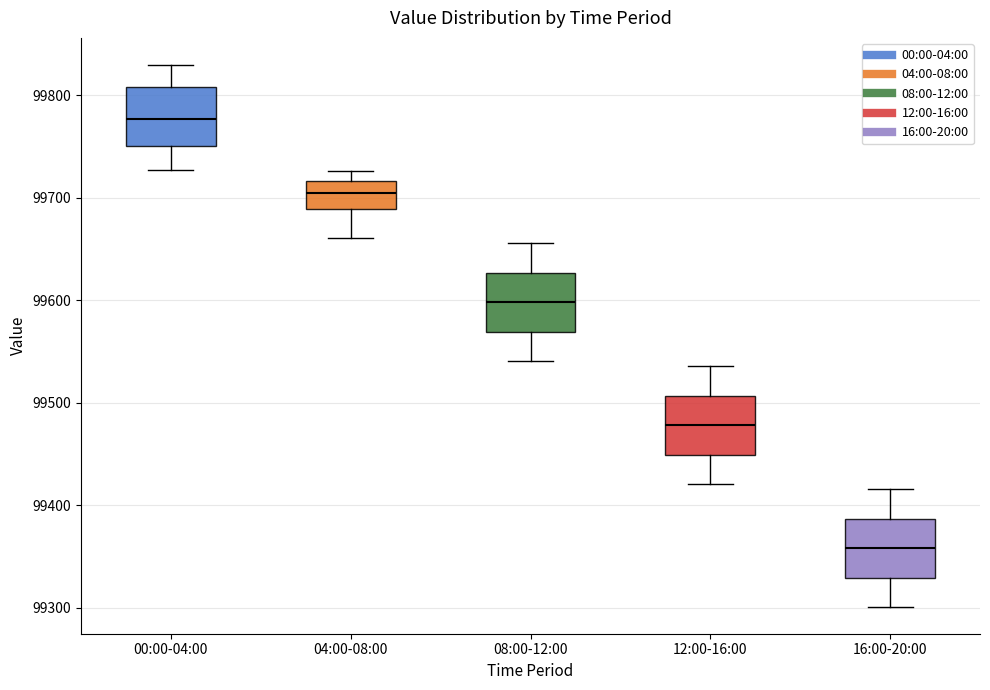

Reading left to right, read every box against the y-axis: the position of its median line, the range the box covers, and the ends of its whiskers. The values are not printed on the chart, so give them approximately, as read against the axis.

00:00-04:00: median 99780, box 99750 to 99810, whiskers 99730 to 99830
04:00-08:00: median 99700, box 99690 to 99720, whiskers 99660 to 99730
08:00-12:00: median 99600, box 99570 to 99630, whiskers 99540 to 99660
12:00-16:00: median 99480, box 99450 to 99510, whiskers 99420 to 99540
16:00-20:00: median 99360, box 99330 to 99390, whiskers 99300 to 99420